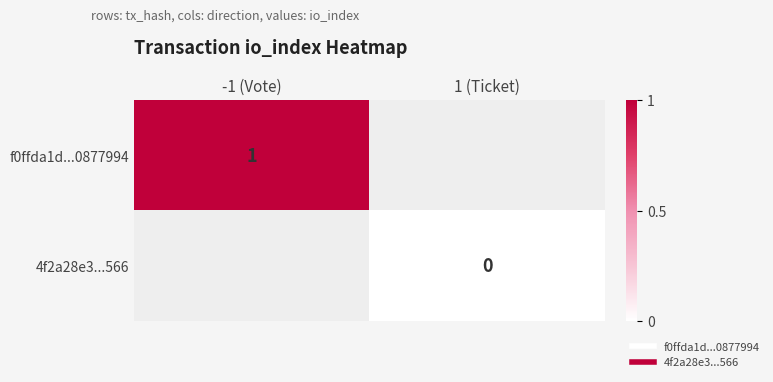

The value of f0ffda1d...0877994 at -1 (Vote) is 1.5. True or false?

False